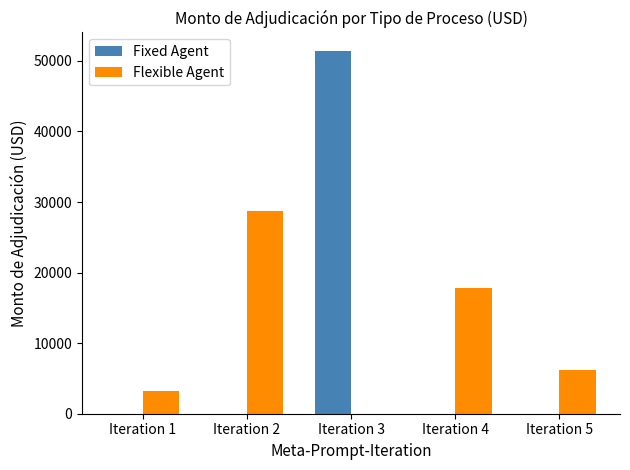

At which label does Flexible Agent reach its peak?

Iteration 2